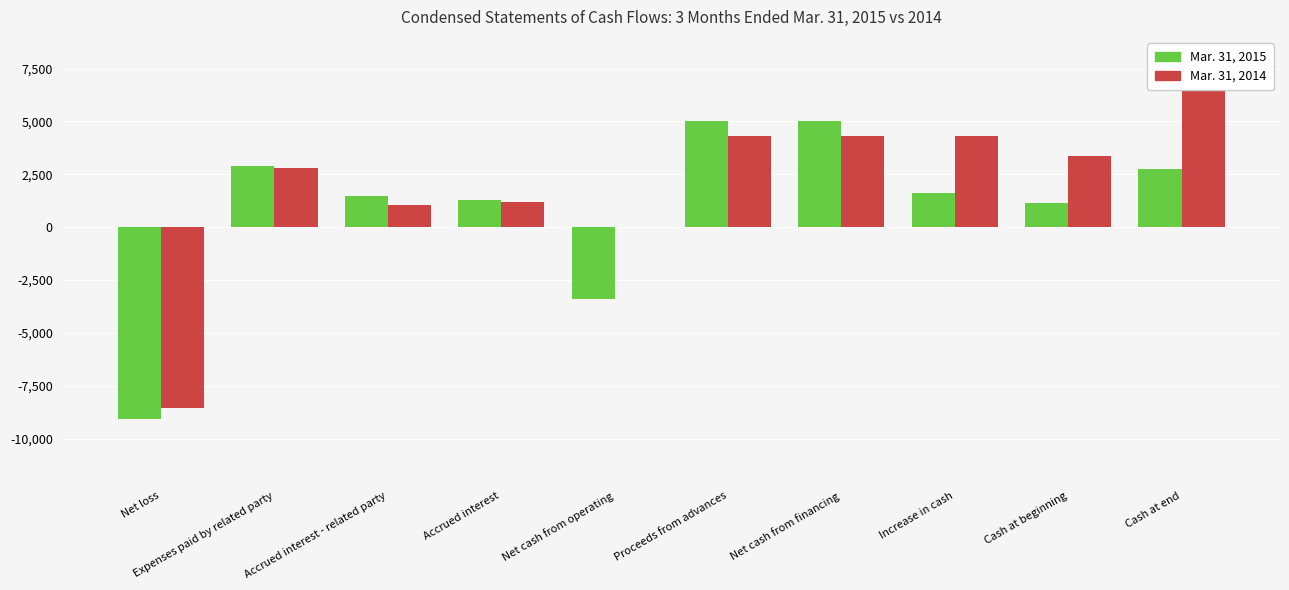

What position from the right is Proceeds from advances?

5